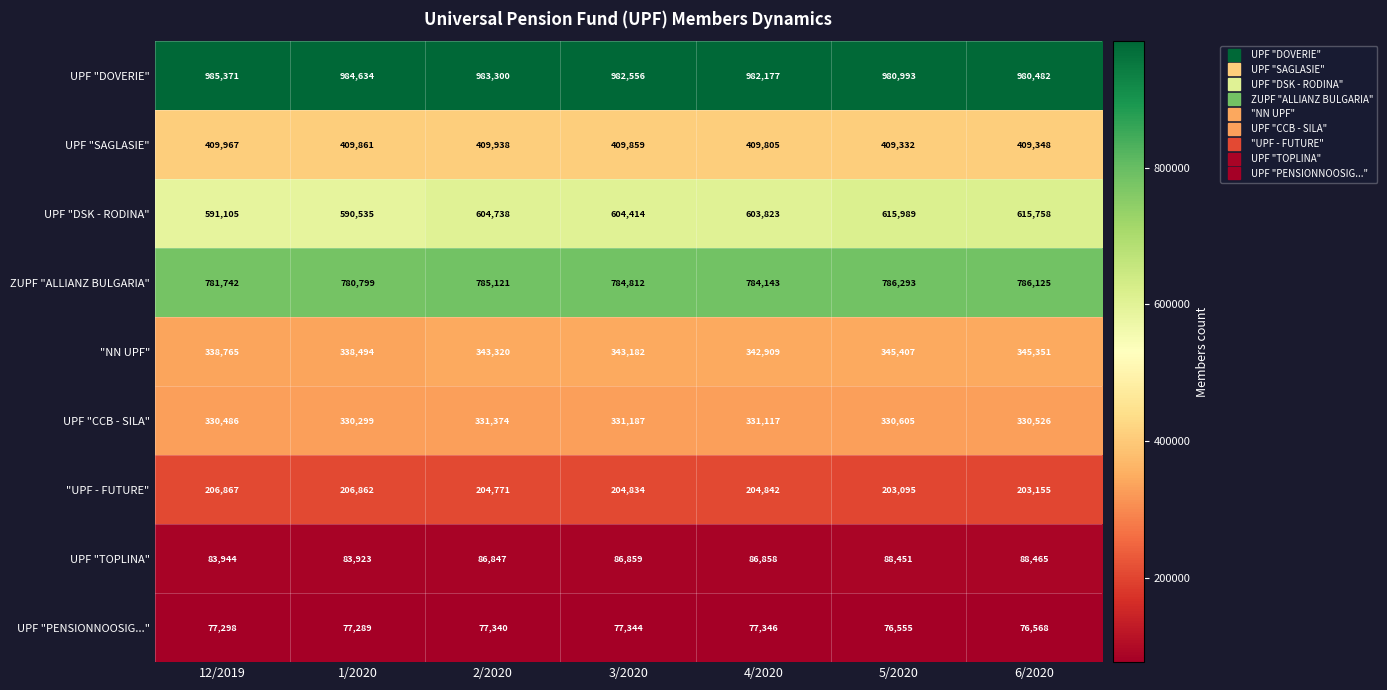

Where does the "NN UPF" series first go above 343182?

2/2020